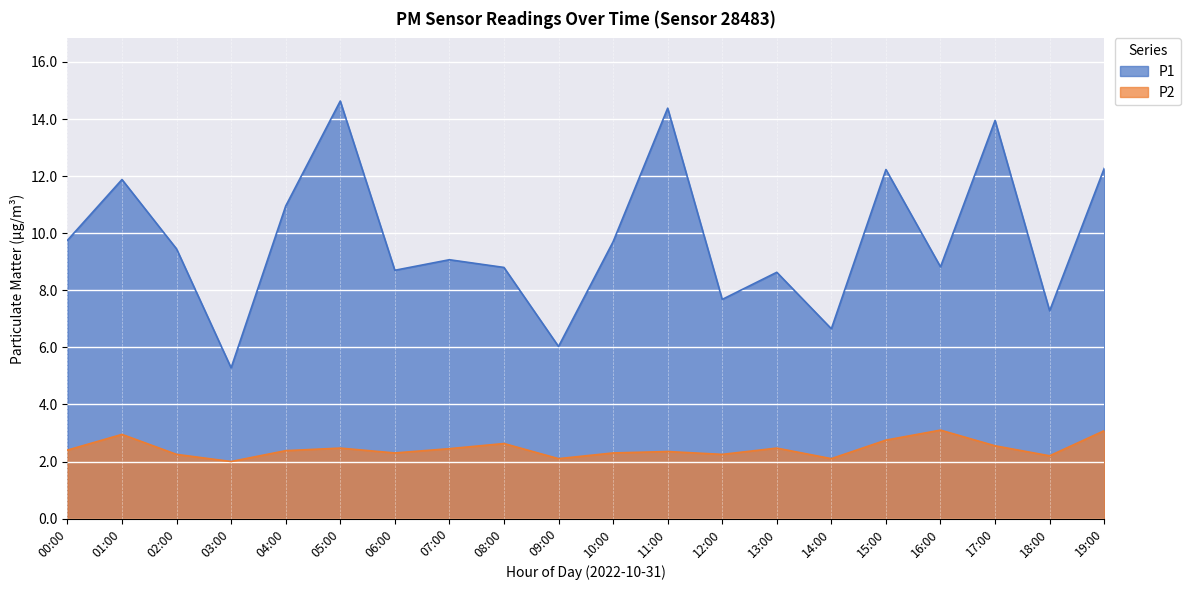

What is the difference between the second highest and minimum values in the P2 series?

1.1